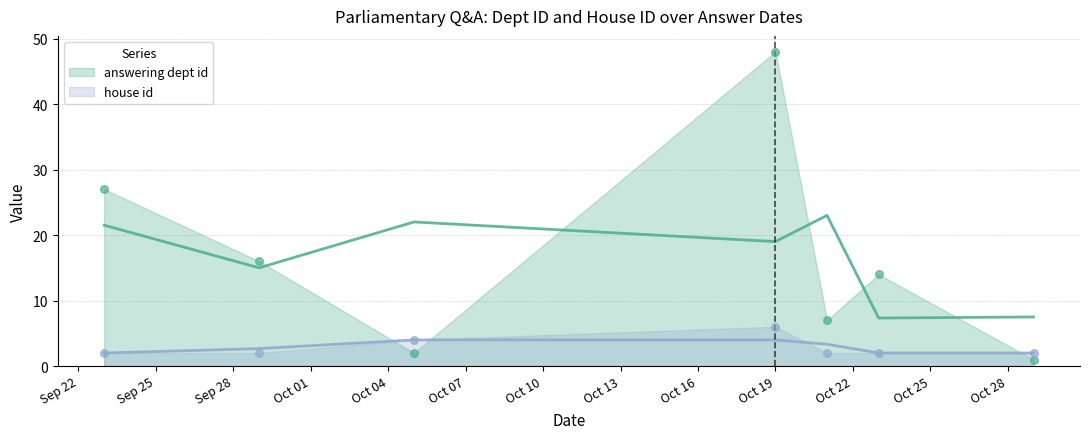

Which series contains the lowest Y value?

answering dept id